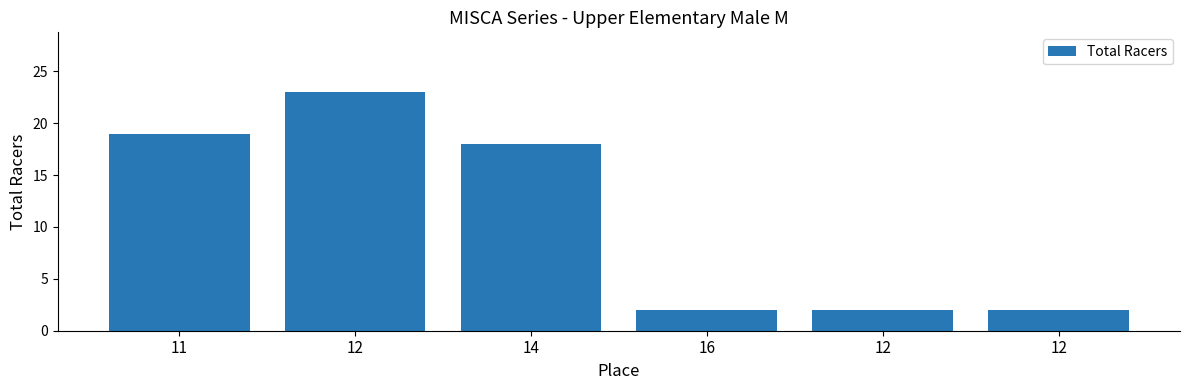

At which label does the data first exceed 18?

11